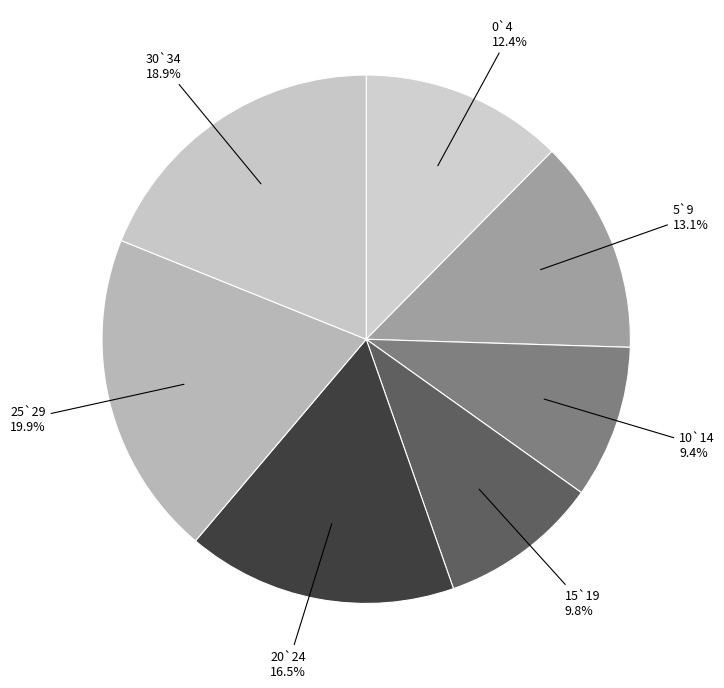

Approximately how many times larger is the value at 15`19 compared to 20`24?

0.6